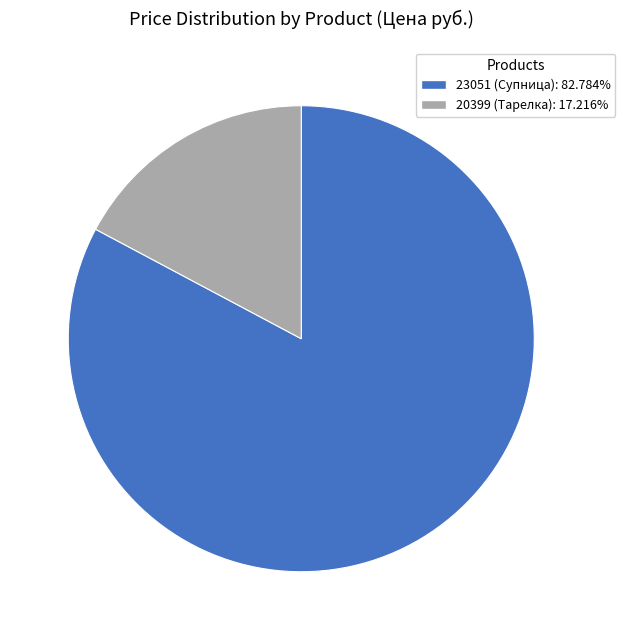

Is the sum of 23051 (Супница): 82.784% and 20399 (Тарелка): 17.216% greater than half?

Yes